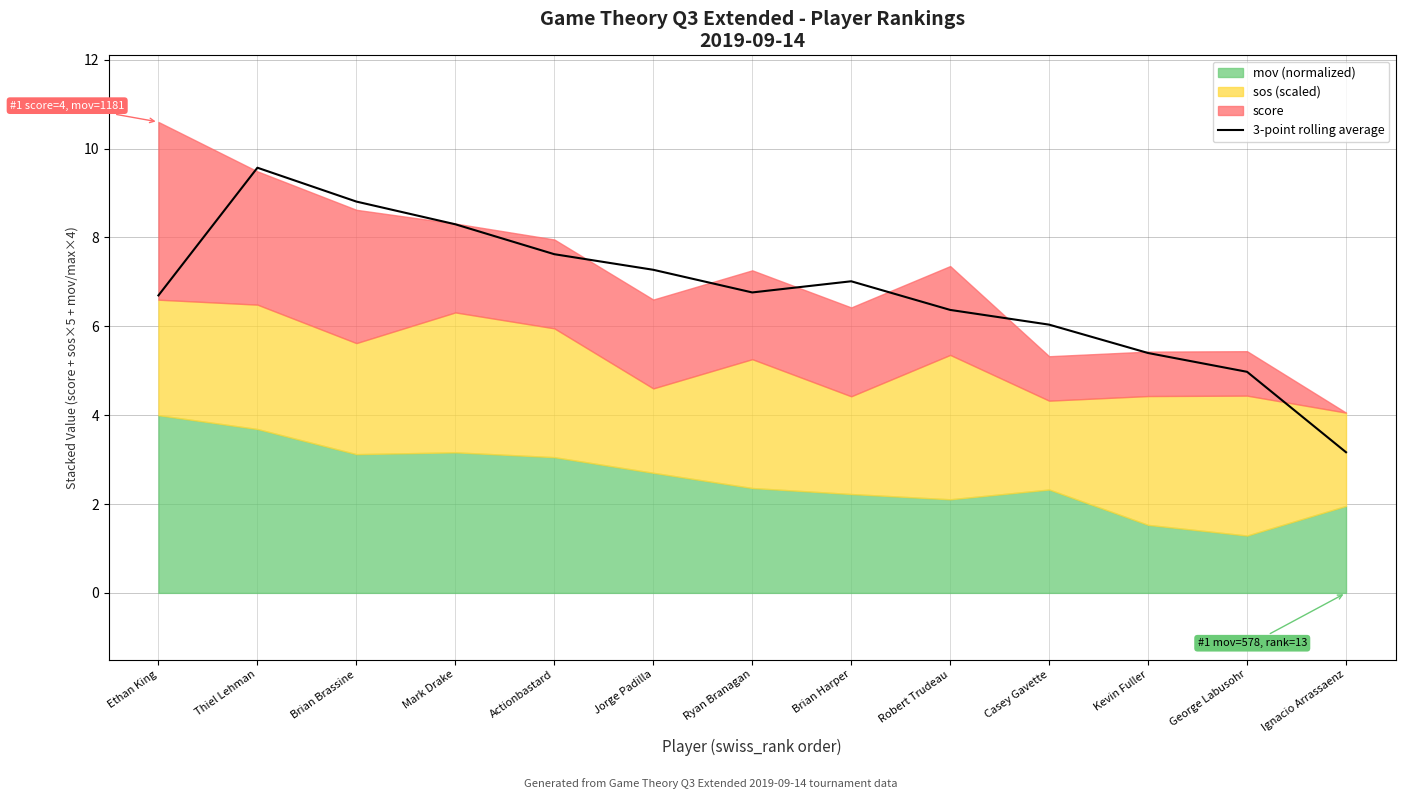

Does the chart display data point markers on the line(s)?

No